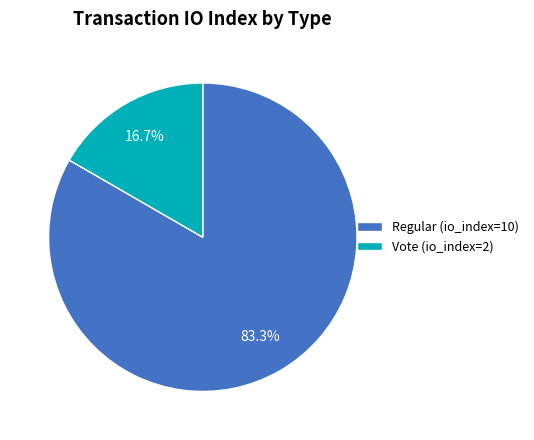

Which has a higher value, Vote (io_index=2) or Regular (io_index=10)?

Regular (io_index=10)